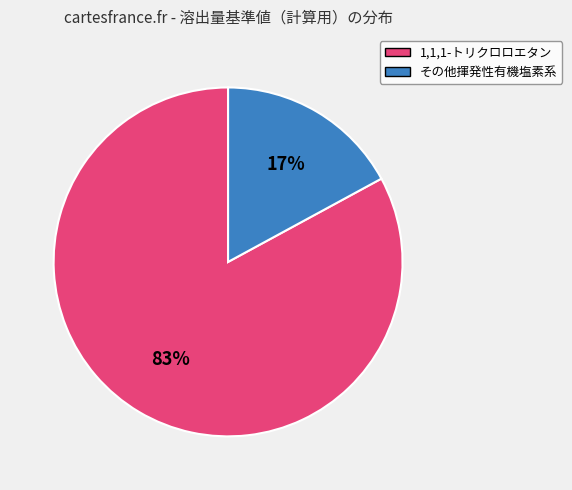

To the nearest percent, what is the difference between the largest and smallest slice percentages?

66%